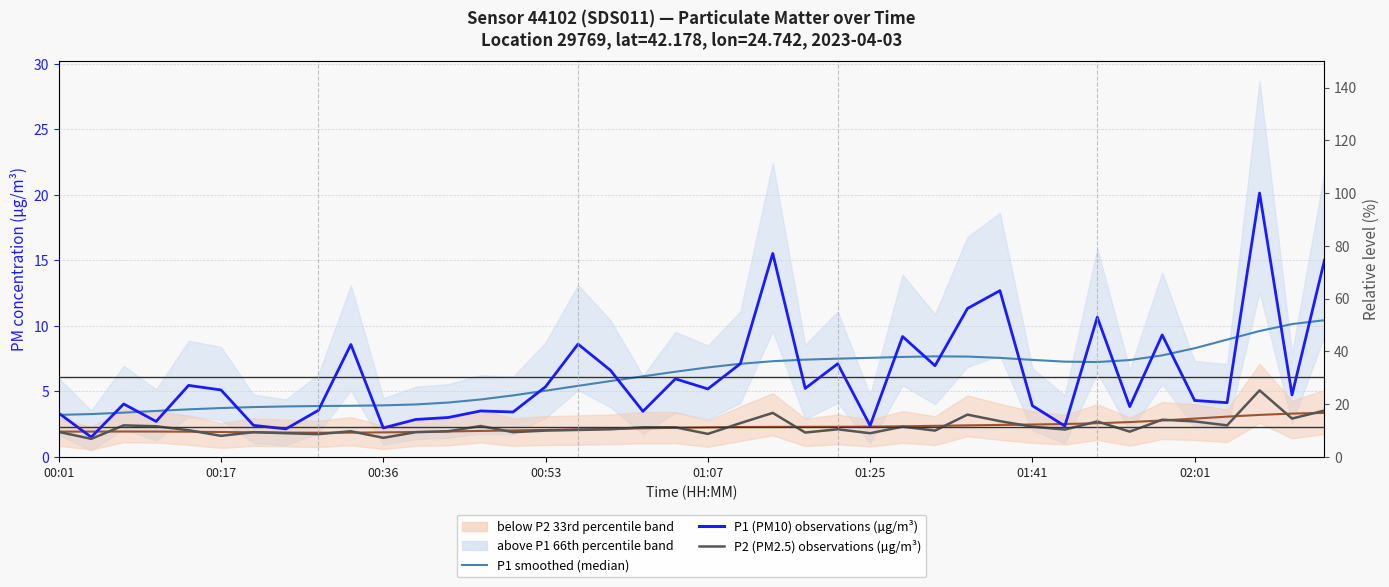

The value of P1 (PM10) observations at 8 is 1.3. True or false?

False